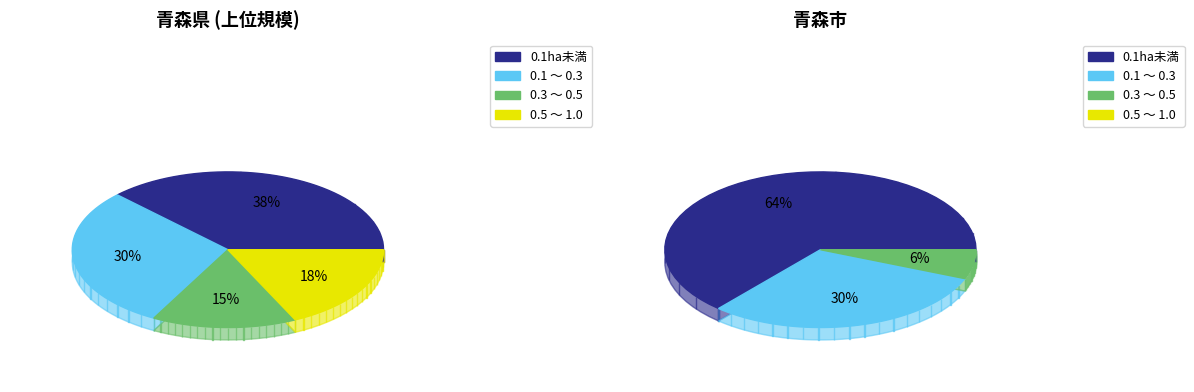

Which category has the smallest portion of the pie?

0.5 ～ 1.0